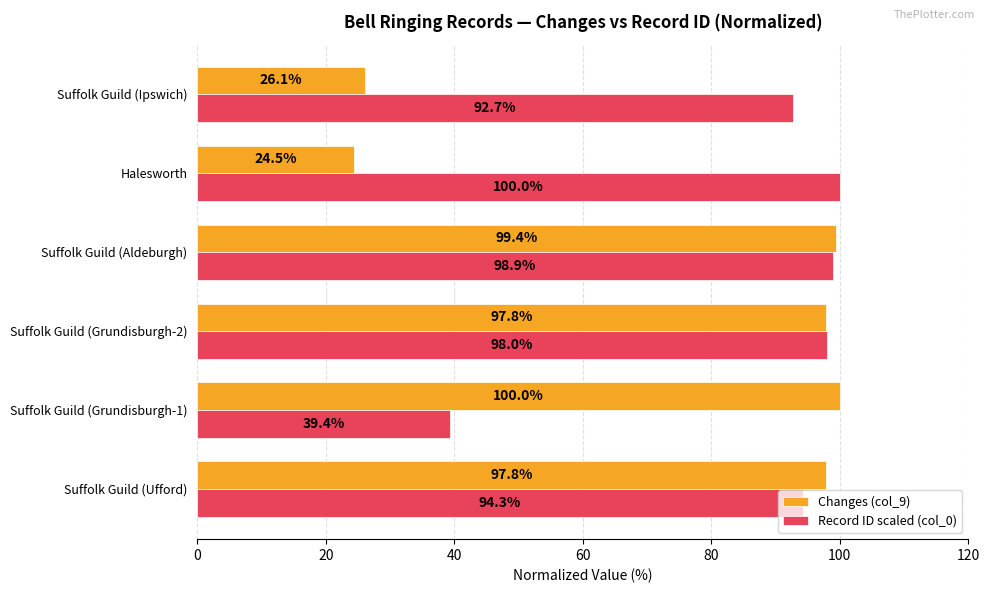

The Record ID scaled (col_0) series shows 39.4 at Suffolk Guild (Grundisburgh-1). True or false?

True